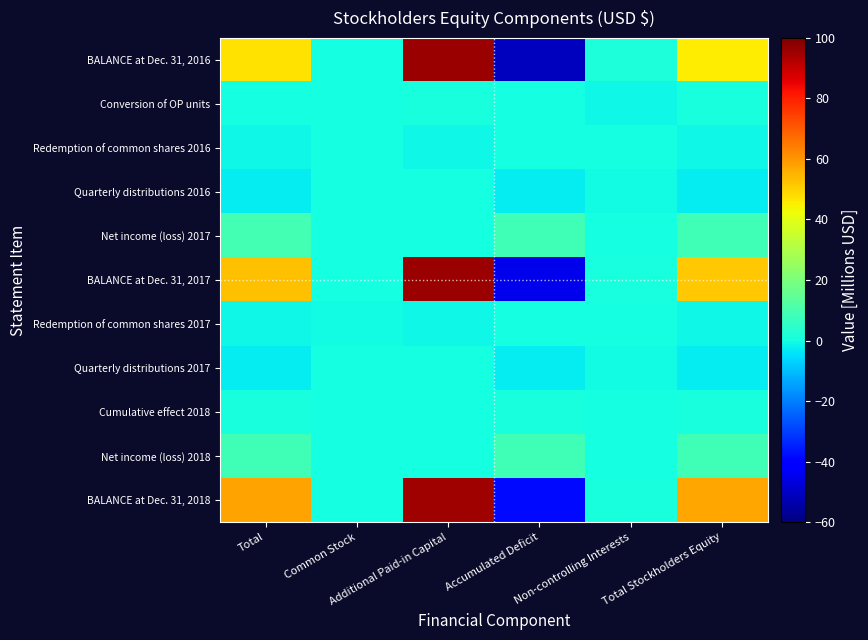

What is the greatest value displayed?

96.1